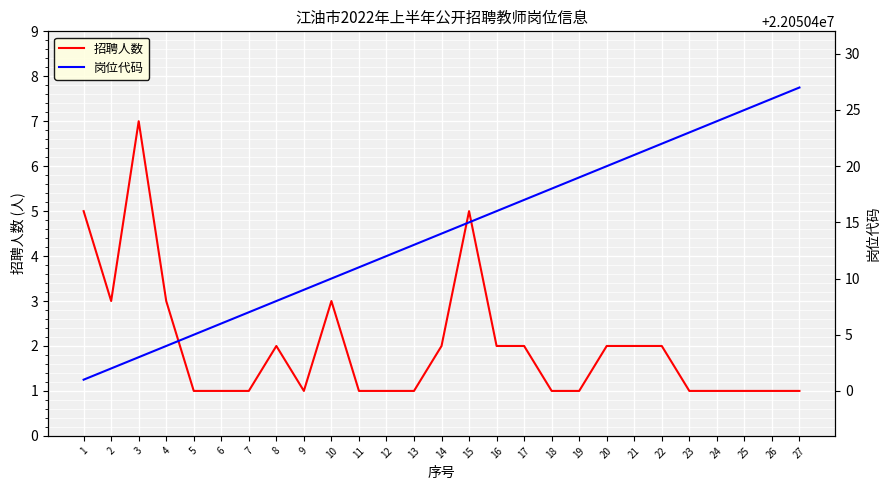

Rank the series at 2 from highest to lowest value.

岗位代码, 招聘人数